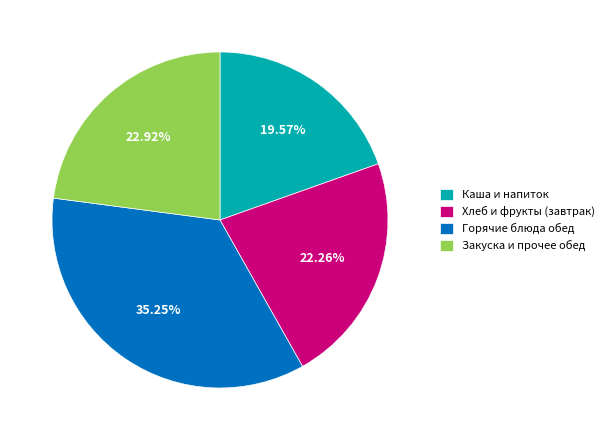

What is the smallest slice in the pie chart?

Каша и напиток